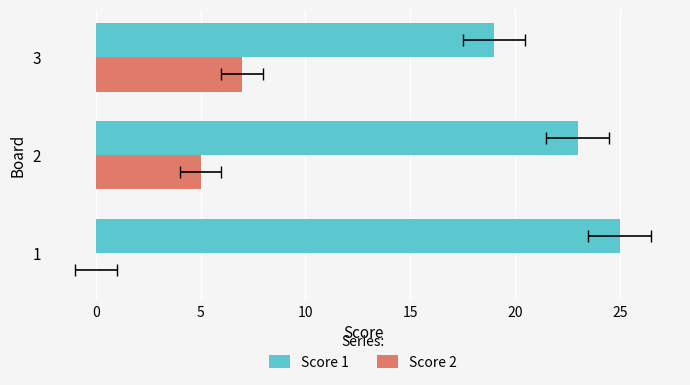

The Score 2 series shows 5 at 2. True or false?

True